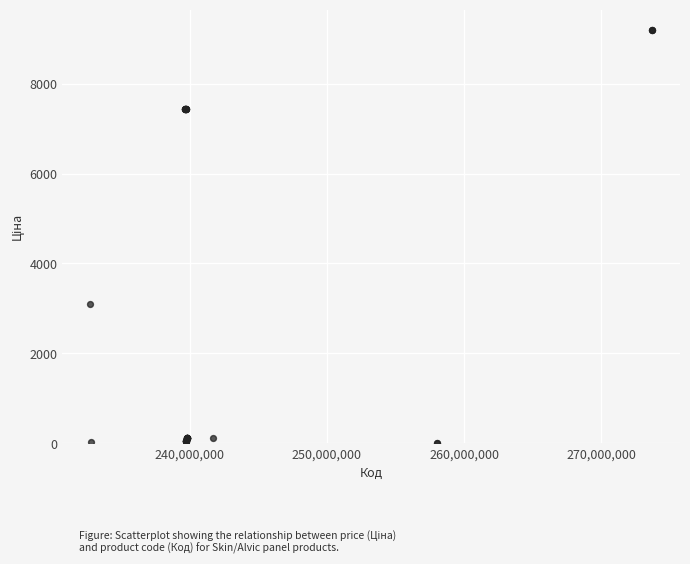

What Y value in the scatter plot is closest to 4600?

3091.2